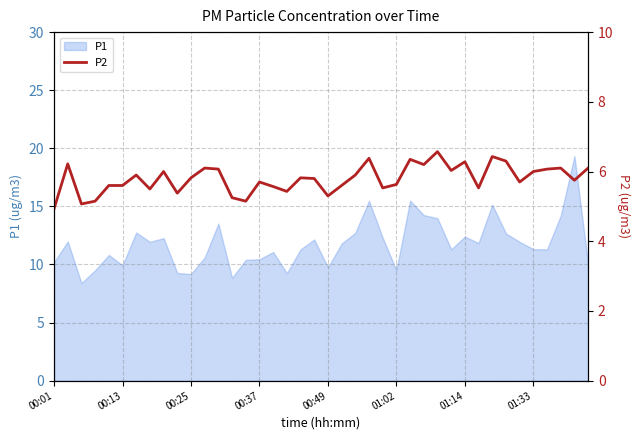

What is the difference between the values at 14 and 26?

1.2